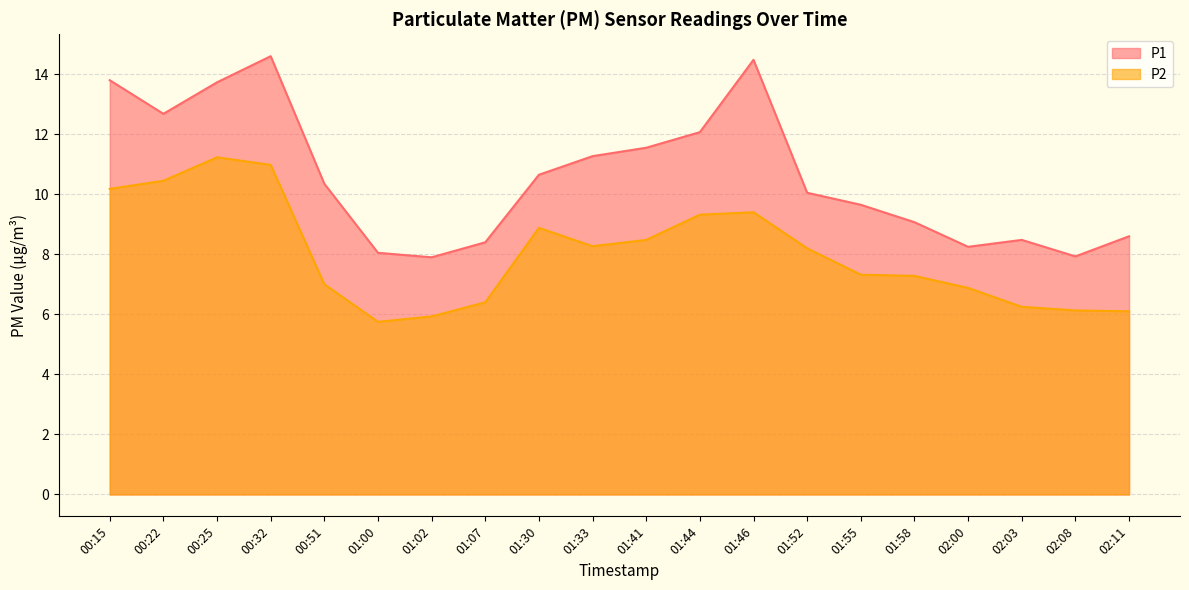

What is the difference between the maximum and minimum values in the P2 series?

5.5